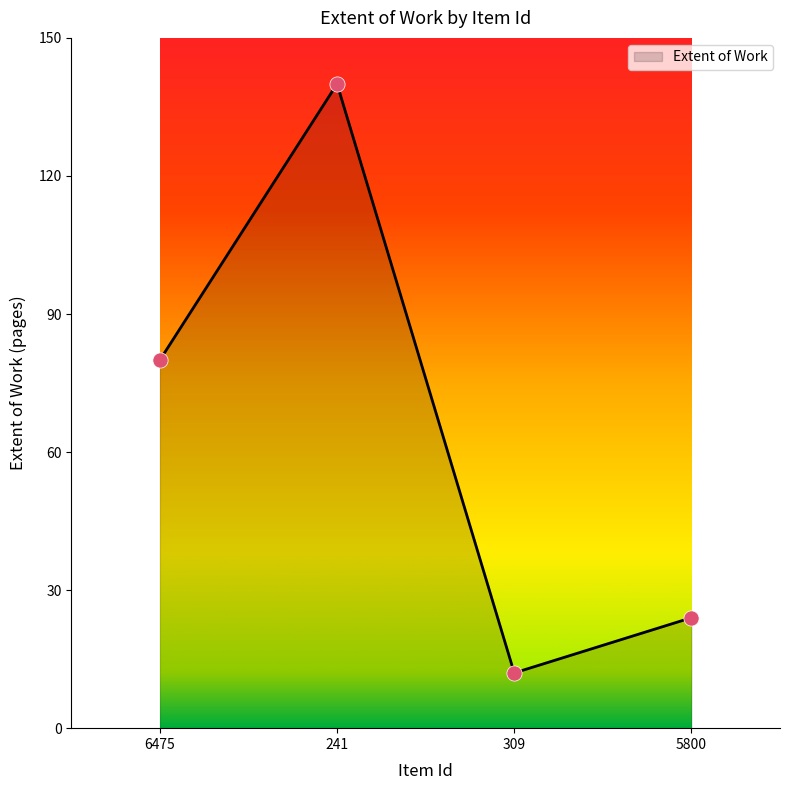

Which has a higher value, 309 or 241?

241